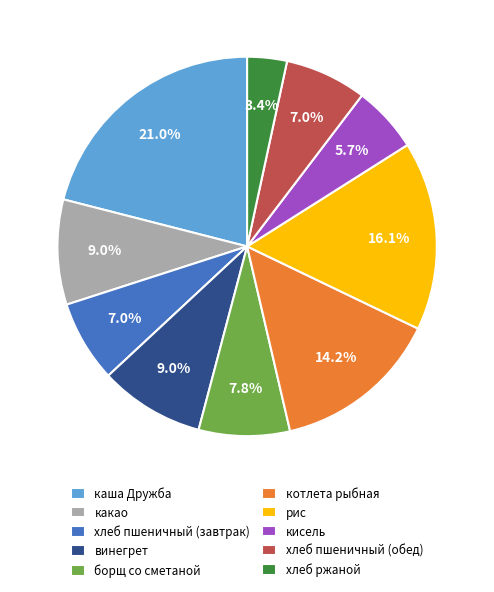

Is it true that каша Дружба is 21% of the pie?

True